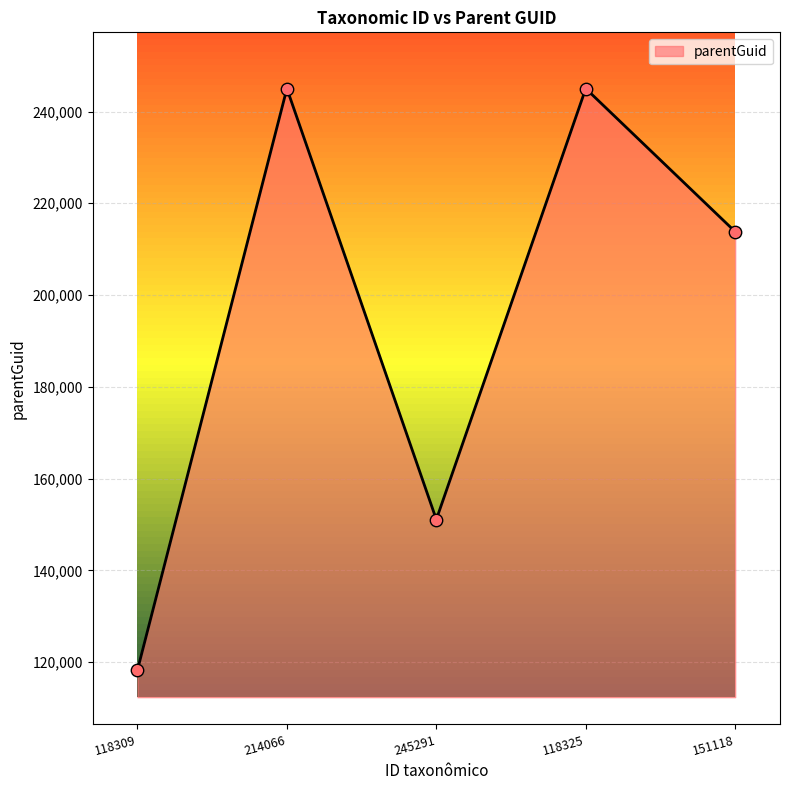

What is the change in value from 214066 to 245291?

-93896